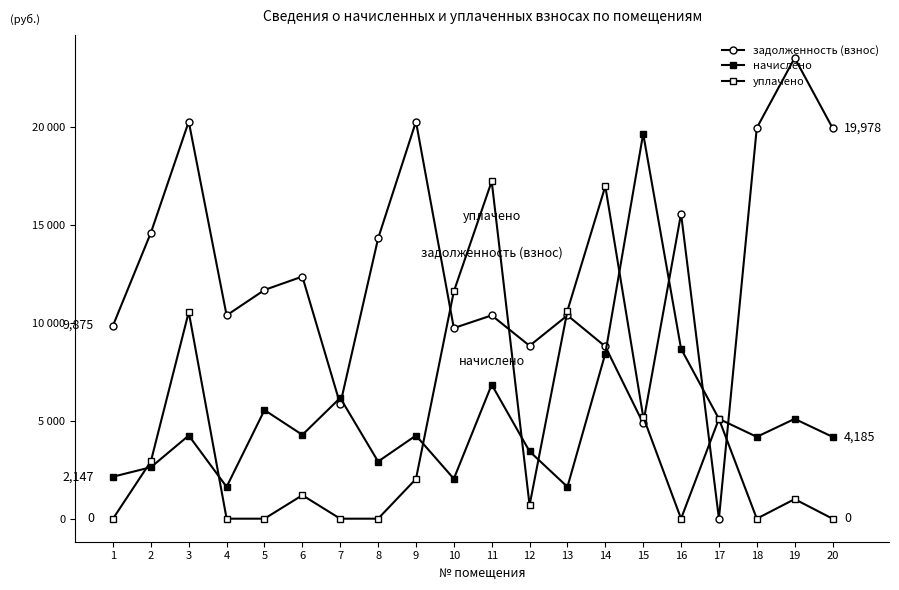

Is the value of начислено at 5 greater than the value of уплачено at 14?

No